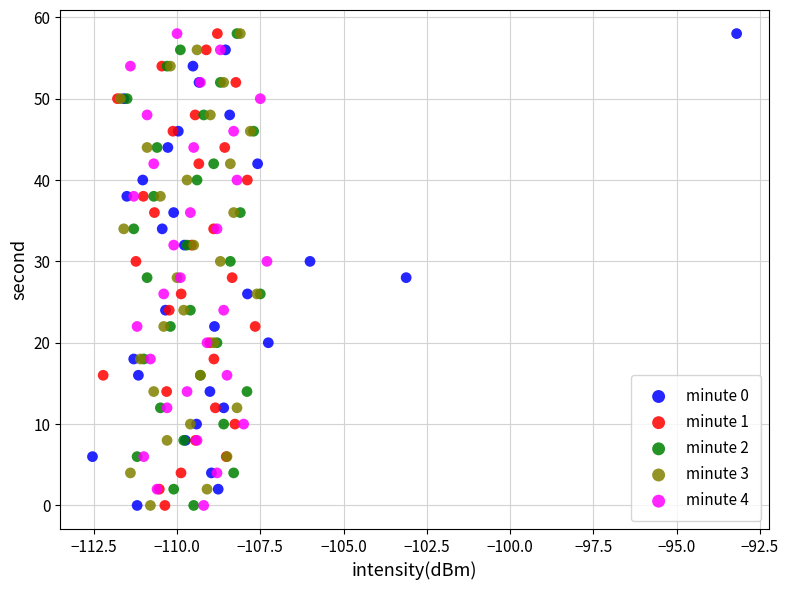

What are all the series names shown in the legend?

minute 0, minute 1, minute 2, minute 3, minute 4